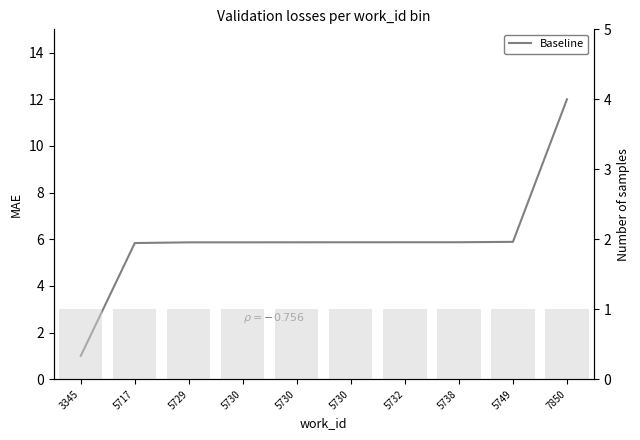

What is the sum of the values at 5732 and 5738?

11.7